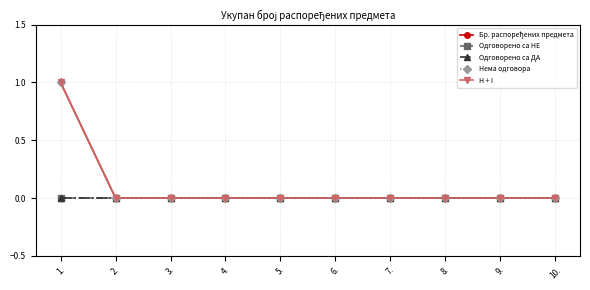

Is this an area chart (filled region under the line)?

No